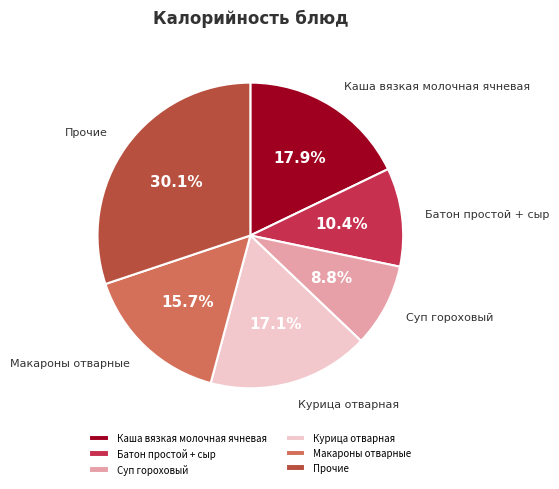

Is Суп гороховый the majority of the pie?

No